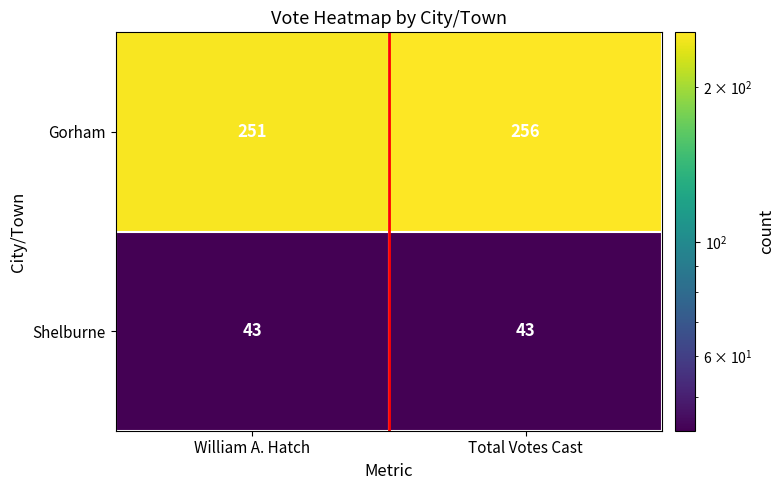

Reading left to right, what are all the values shown in this chart?

Gorham: William A. Hatch=251	Total Votes Cast=256
Shelburne: William A. Hatch=43	Total Votes Cast=43